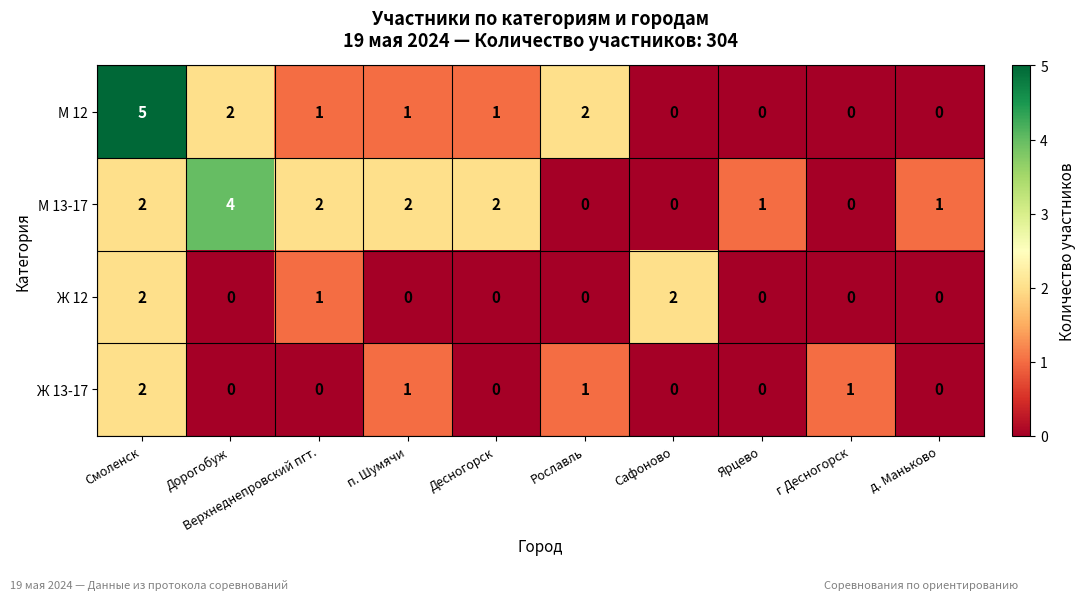

Which series changed the most between Верхнеднепровский пгт. and г Десногорск?

М 13-17